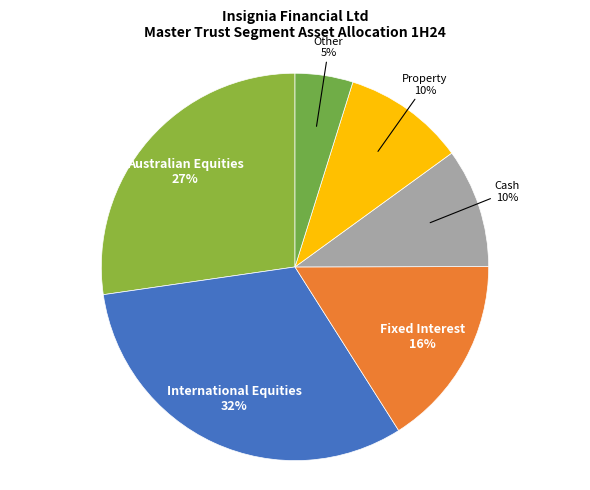

Count the number of slices in the pie.

6